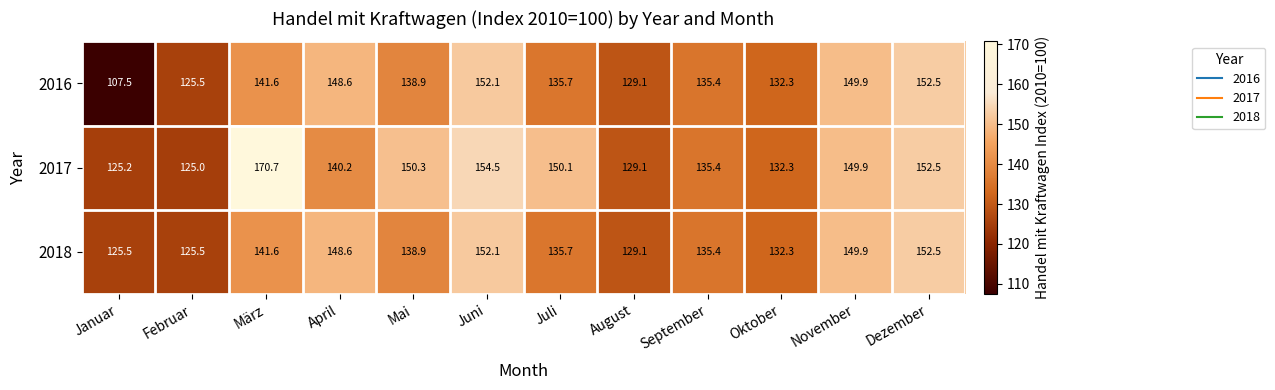

What is the total value across all series at August?

387.3